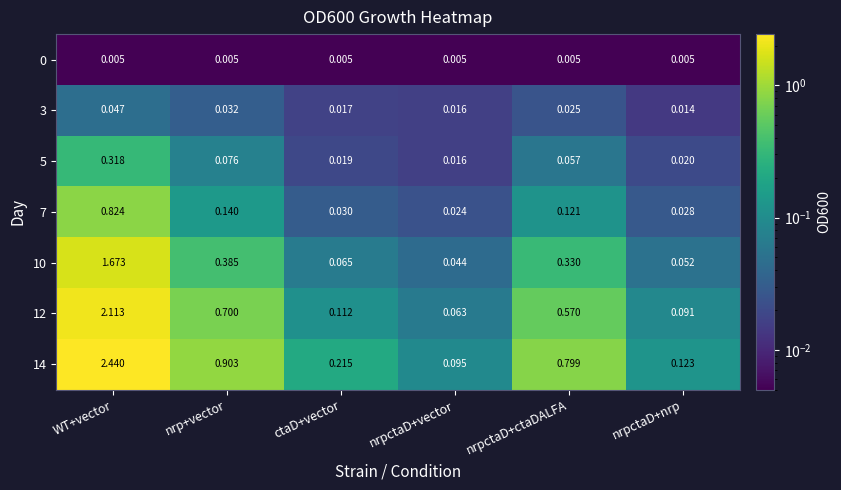

Rank the categories by 3 value from lowest to highest.

nrpctaD+nrp, nrpctaD+vector, ctaD+vector, nrpctaD+ctaDALFA, nrp+vector, WT+vector